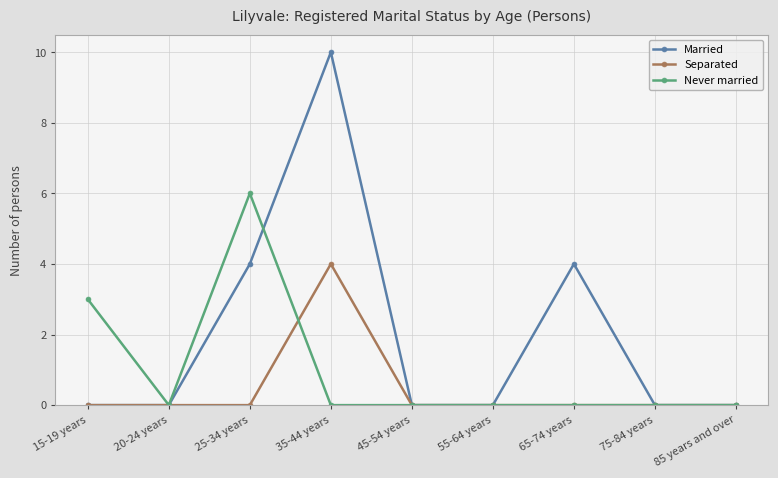

True or false: Never married and Separated intersect in this chart.

True